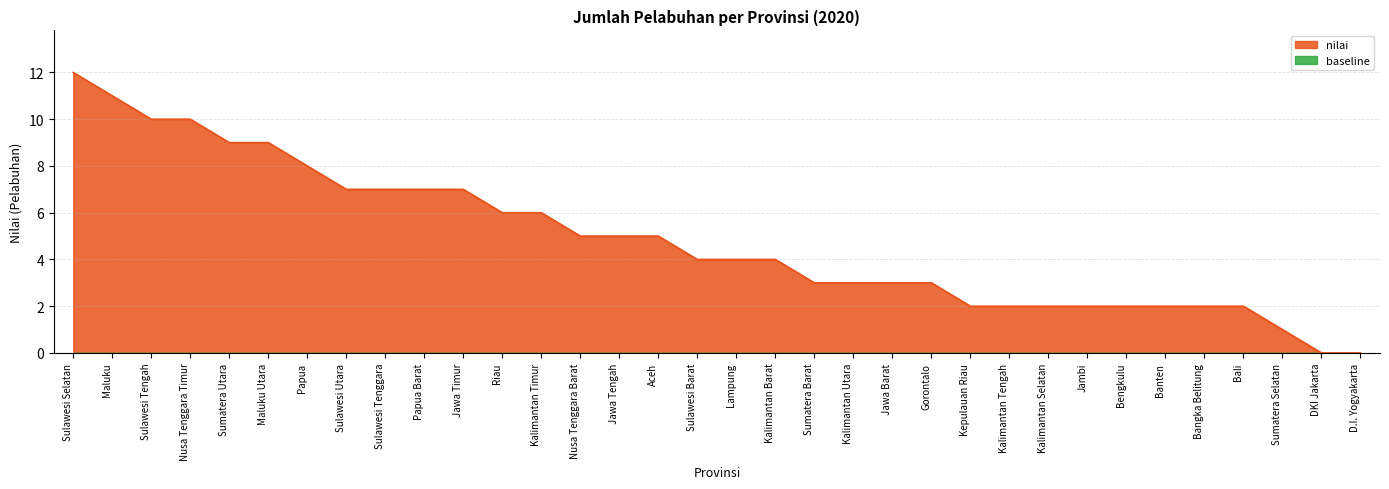

What is the difference between the maximum and second lowest values?

12